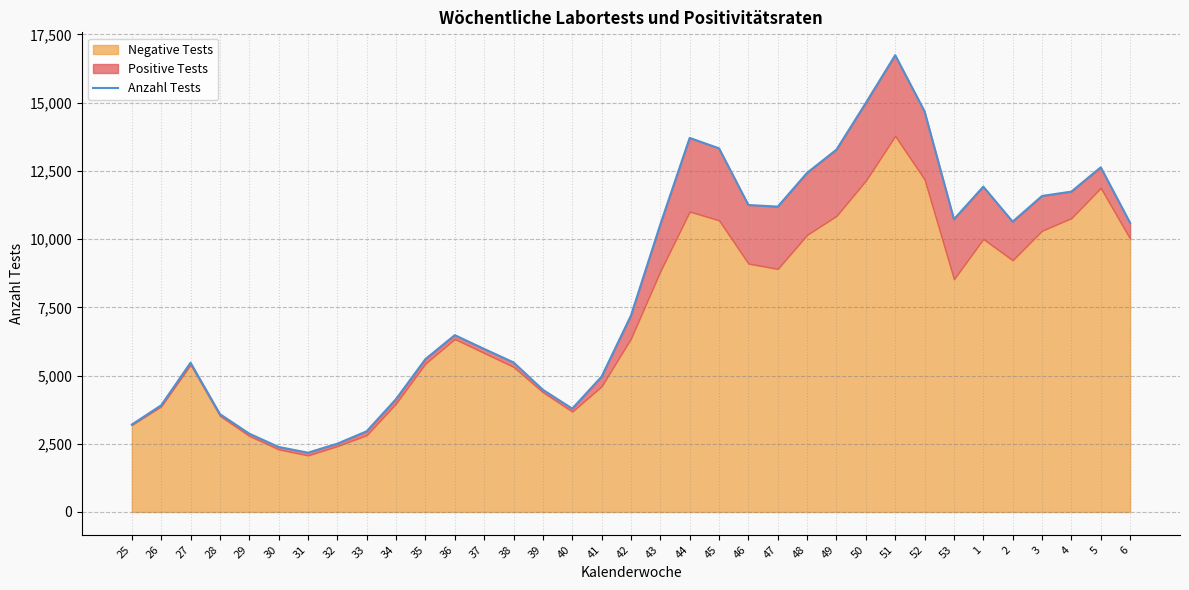

What is the change in value from 38 to 40?

-1694